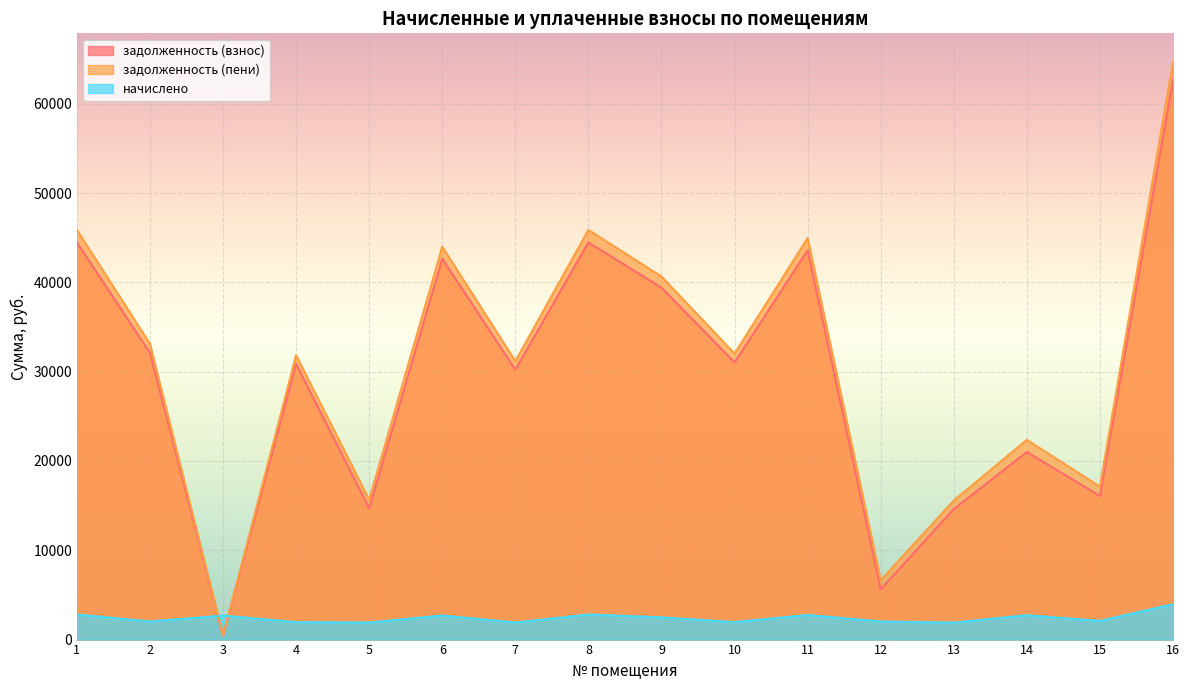

How many lines are shown in the chart?

3